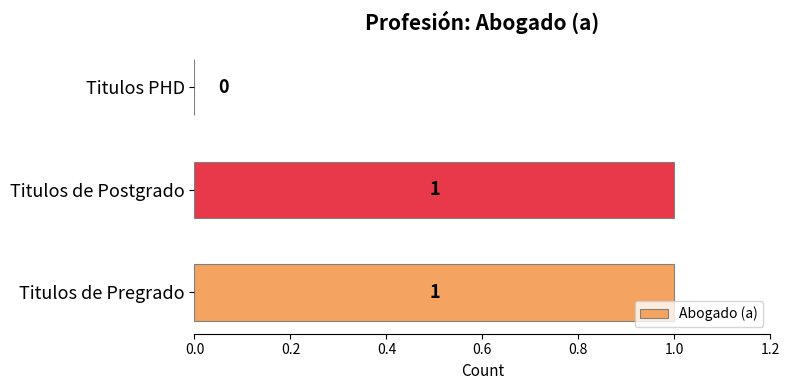

The chart shows a value of 0 at Titulos PHD. True or false?

True